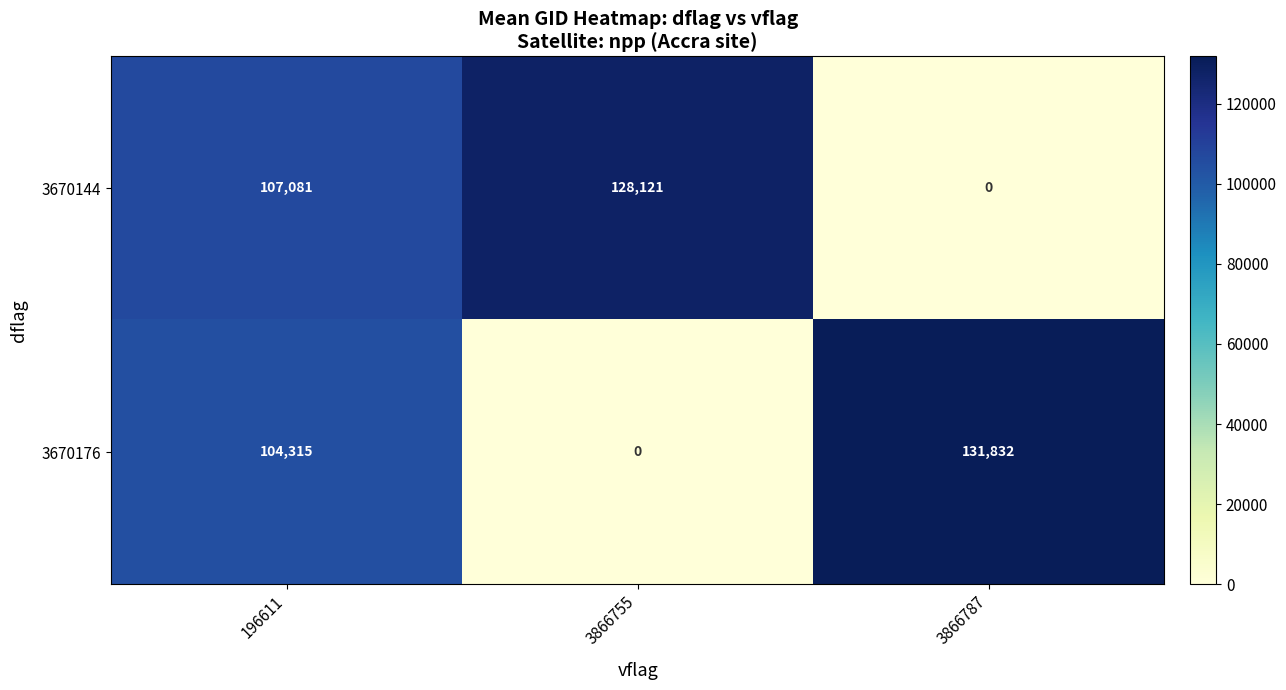

What is the difference between the 3670176 values at 3866755 and 3866787?

131832